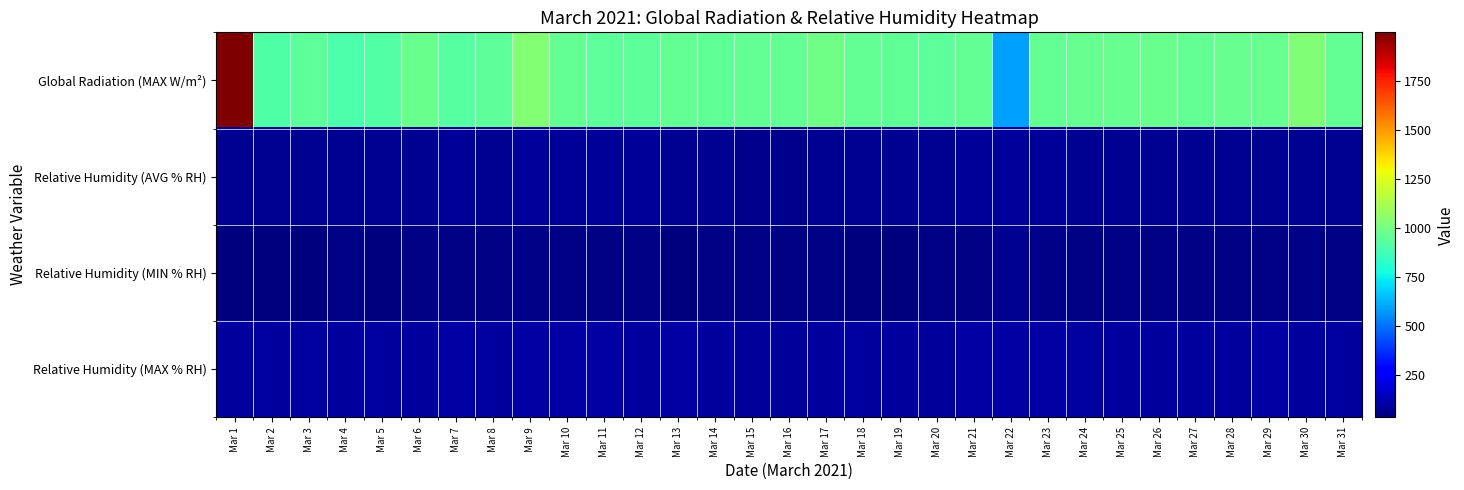

What is the total value across all series at Mar 3?

1134.5